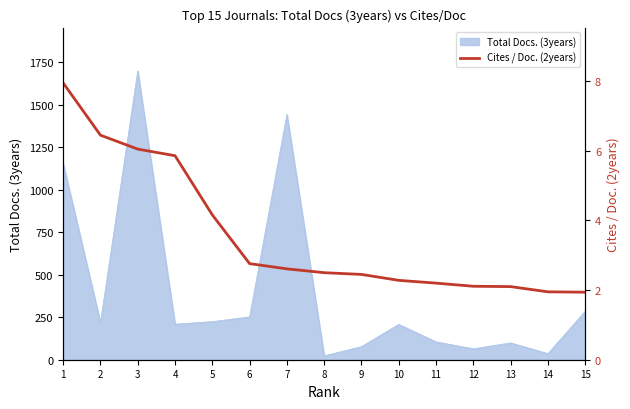

How many lines are shown in the chart?

1